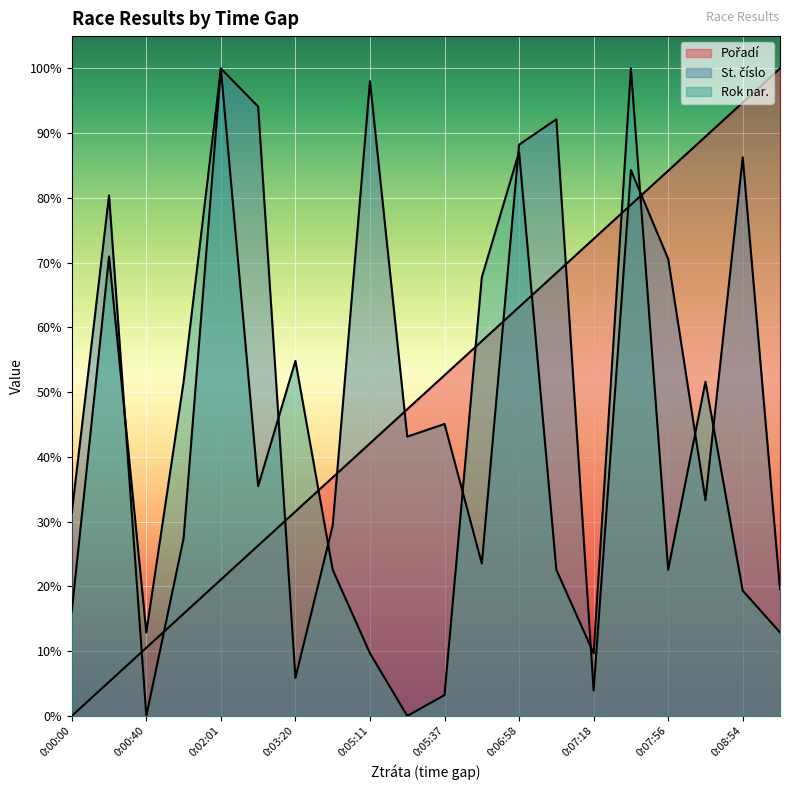

What is the difference between the maximum and minimum values in the Rok nar. series?

1.0